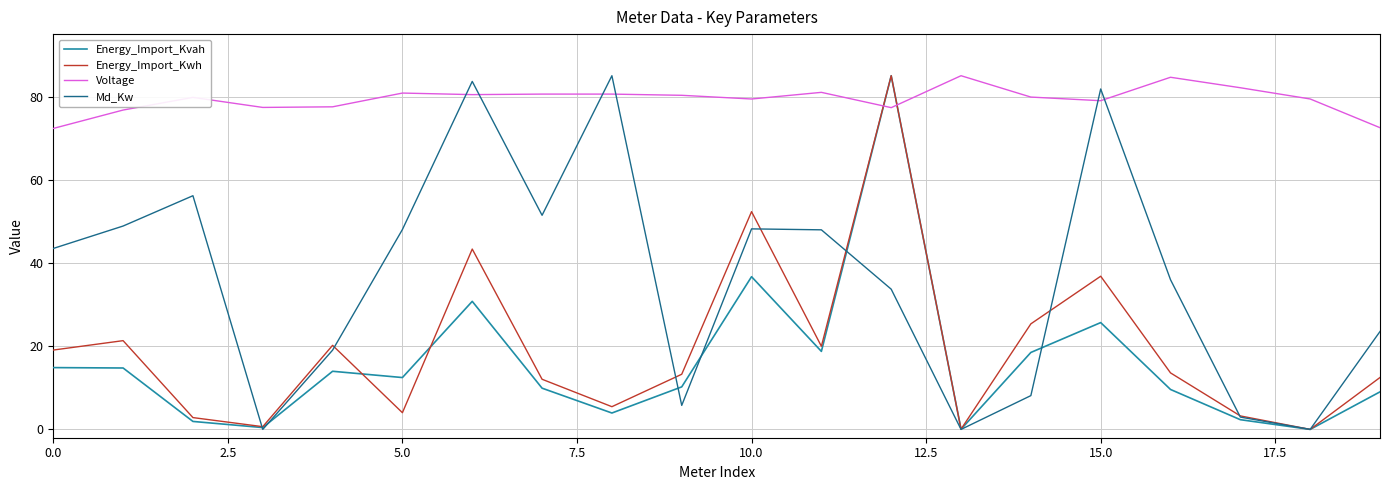

Which series has the largest total across all categories?

Voltage